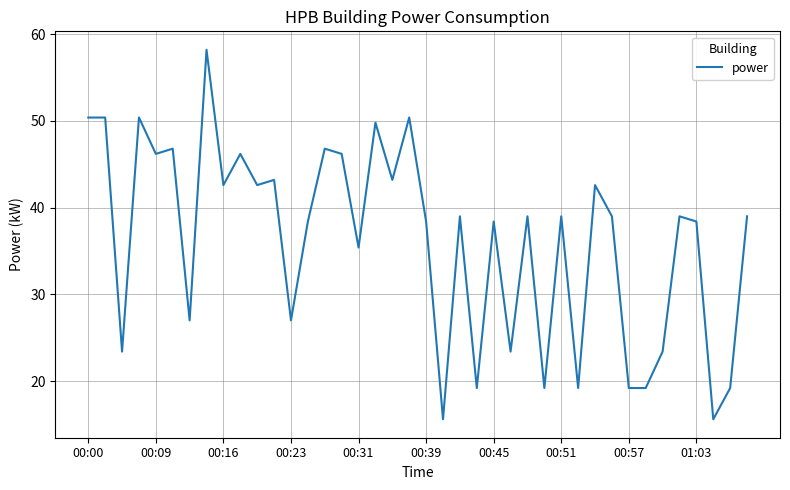

Reading left to right, extract all data points from this chart.

50.4	50.4	23.4	50.4	46.2	46.8	27.0	58.2	42.6	46.2	42.6	43.2	27.0	38.4	46.8	46.2	35.4	49.8	43.2	50.4	38.4	15.6	39.0	19.2	38.4	23.4	39.0	19.2	39.0	19.2	42.6	39.0	19.2	19.2	23.4	39.0	38.4	15.6	19.2	39.0